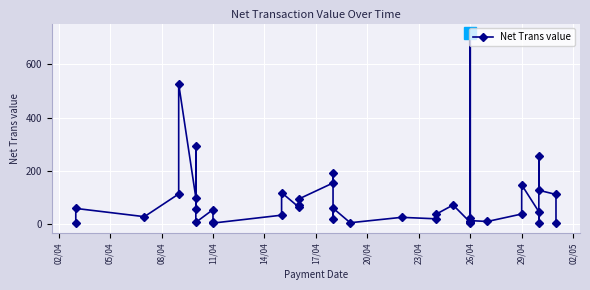

Between 14/04 and 08/04, which is larger?

14/04